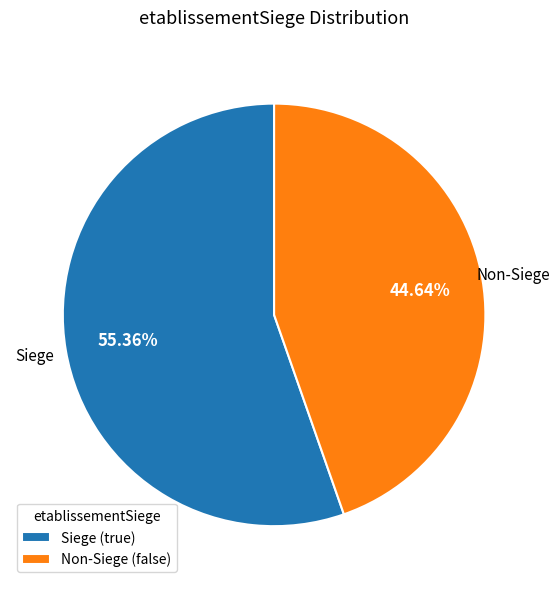

Combined, do Siege (true) and Non-Siege (false) account for over 50%?

Yes